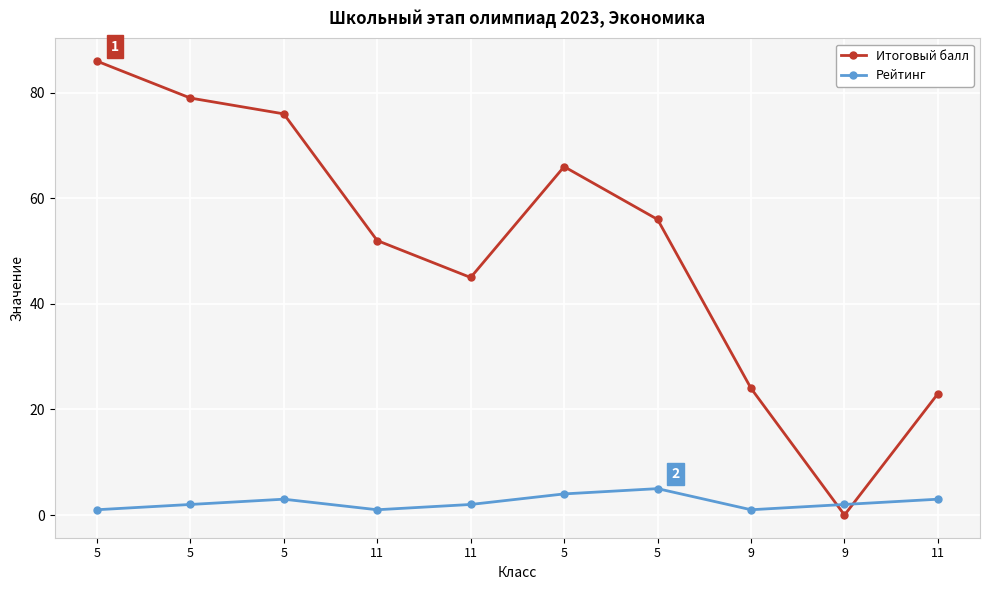

Which series has the largest total across all categories?

Итоговый балл